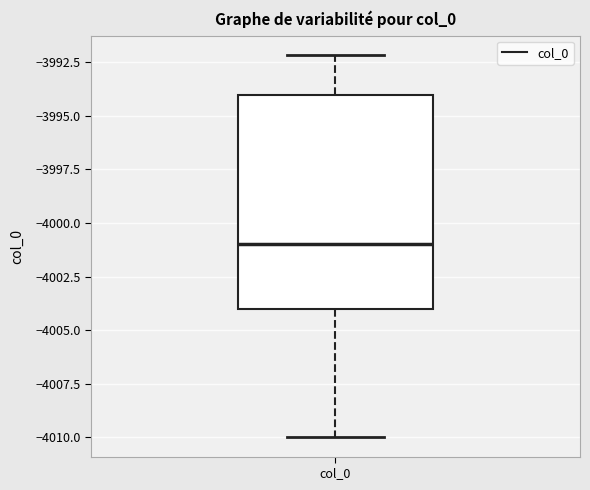

Where is the upper edge of the box for col_0 on the y-axis? The values are not printed on the chart, so give them approximately, as read against the axis.

-3994